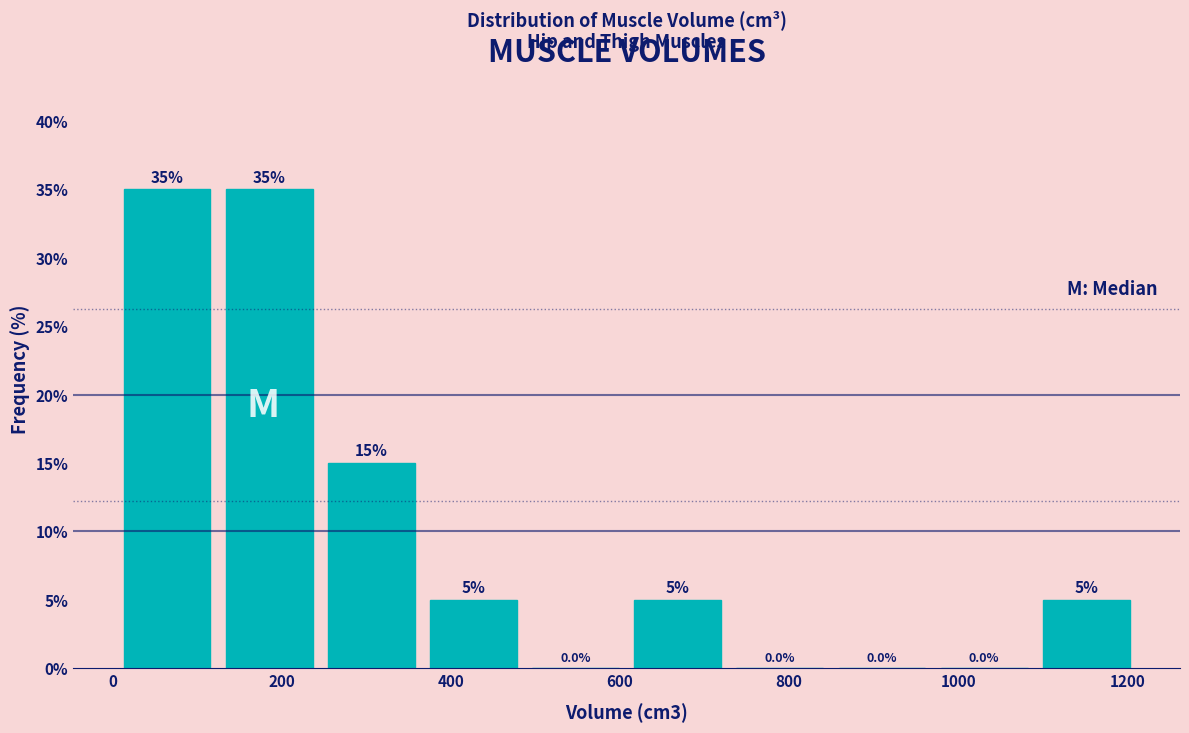

What is the height of the bar covering 120 to 240 on the x-axis? The bar edges are not printed on the chart, so give them approximately, as read against the axis.

35.0